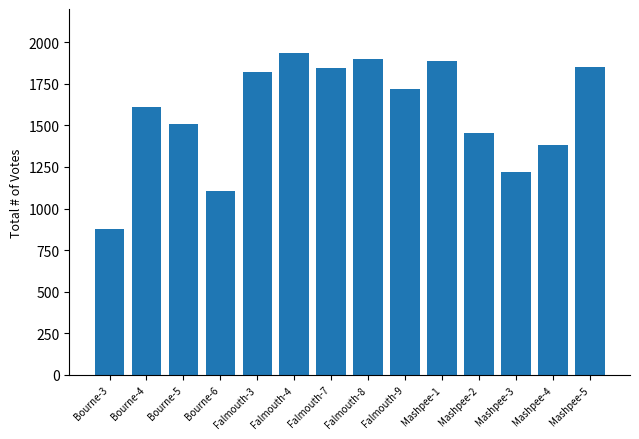

What is the sum of the values at Mashpee-2 and Falmouth-3?

3276